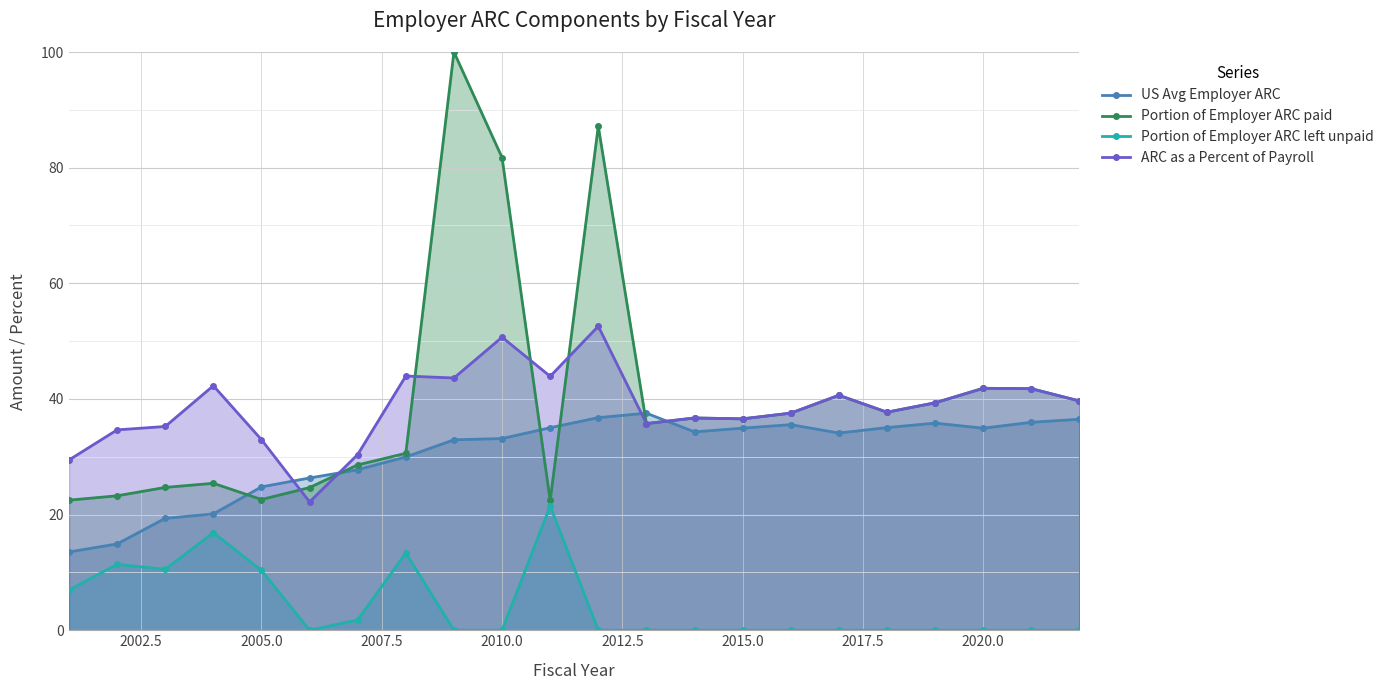

True or false: ARC as a Percent of Payroll and Portion of Employer ARC paid intersect in this chart.

True